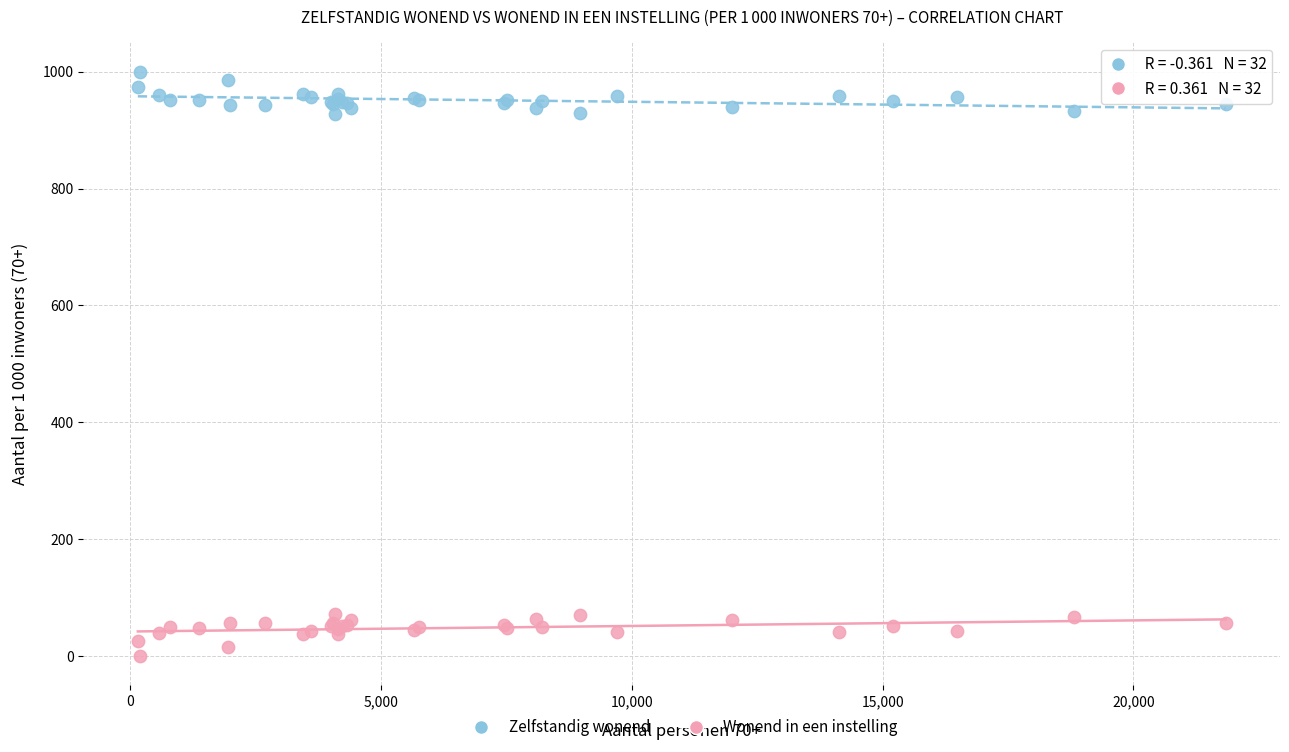

What is the X range (max minus min) for the scatter plot?

21690